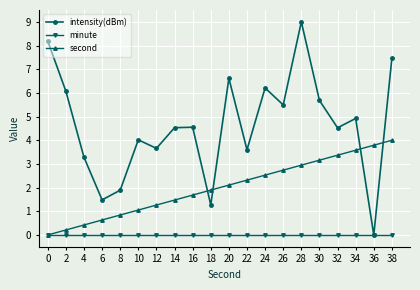

In intensity(dBm), how many points are higher than both neighbors (excluding endpoints)?

6